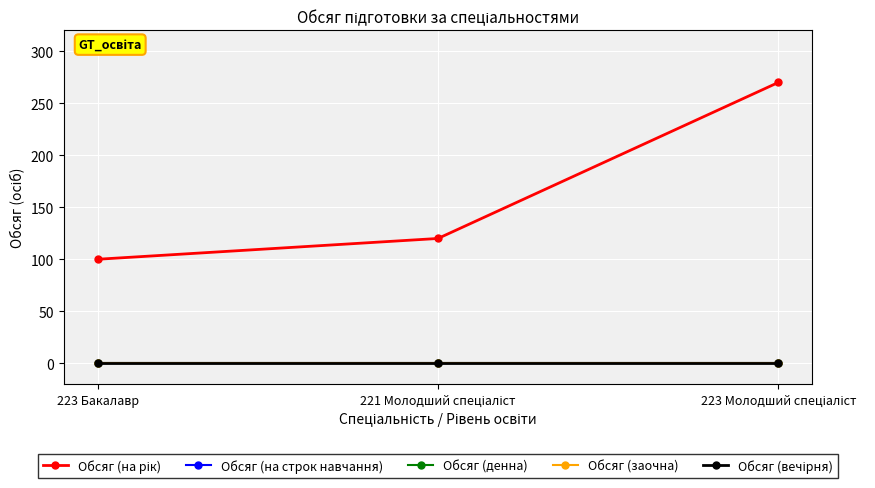

Rank the categories by Обсяг (на рік) value from highest to lowest.

223 Молодший спеціаліст, 221 Молодший спеціаліст, 223 Бакалавр